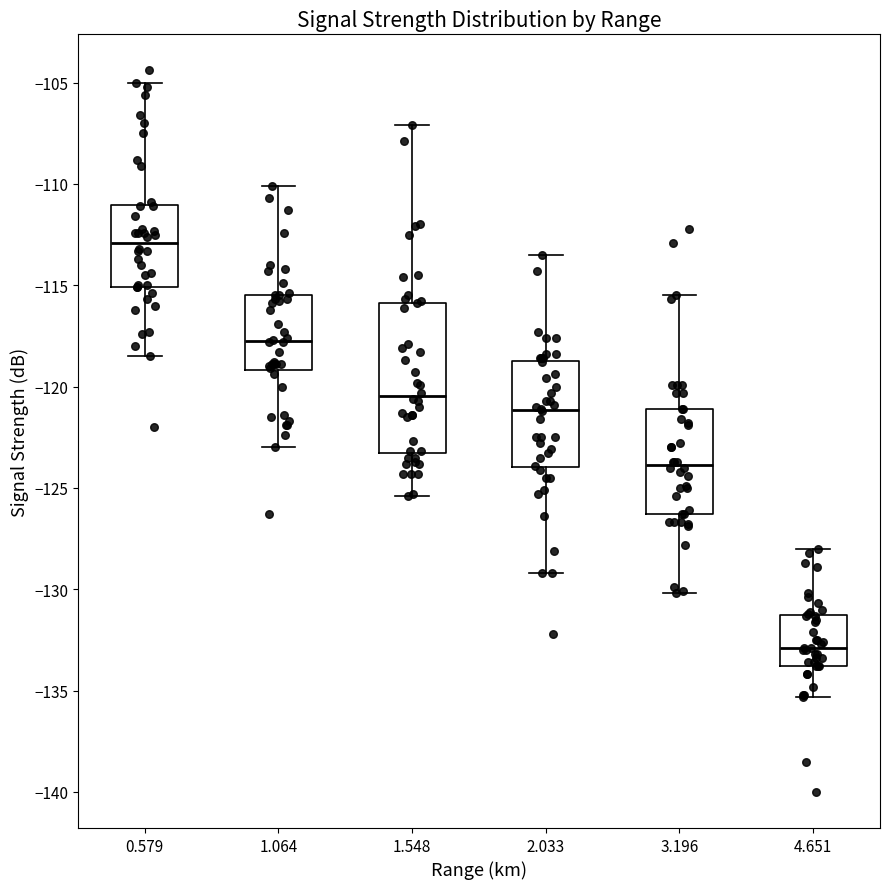

Where does the upper whisker of the box at x = 1.064 end on the y-axis? The values are not printed on the chart, so give them approximately, as read against the axis.

-110.0